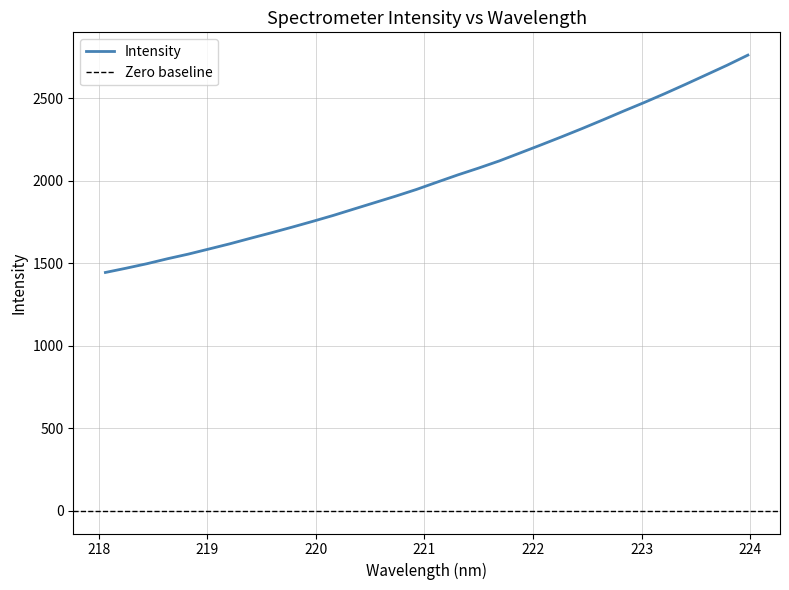

What is the maximum value shown in the chart?

2762.3